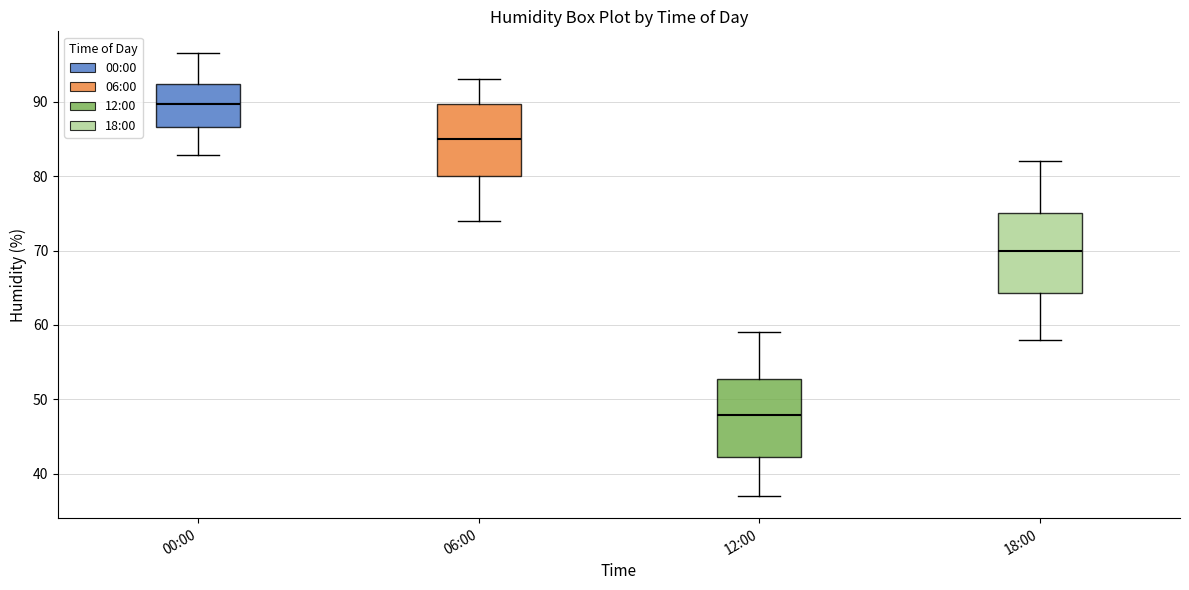

Reading left to right, transcribe this box plot: for each box, give where its median line is, the range the box spans, and where its two whiskers end, as read against the y-axis. The values are not printed on the chart, so give them approximately, as read against the axis.

00:00: median 90, box 87 to 92, whiskers 83 to 97
06:00: median 85, box 80 to 90, whiskers 74 to 93
12:00: median 48, box 42 to 53, whiskers 37 to 59
18:00: median 70, box 64 to 75, whiskers 58 to 82